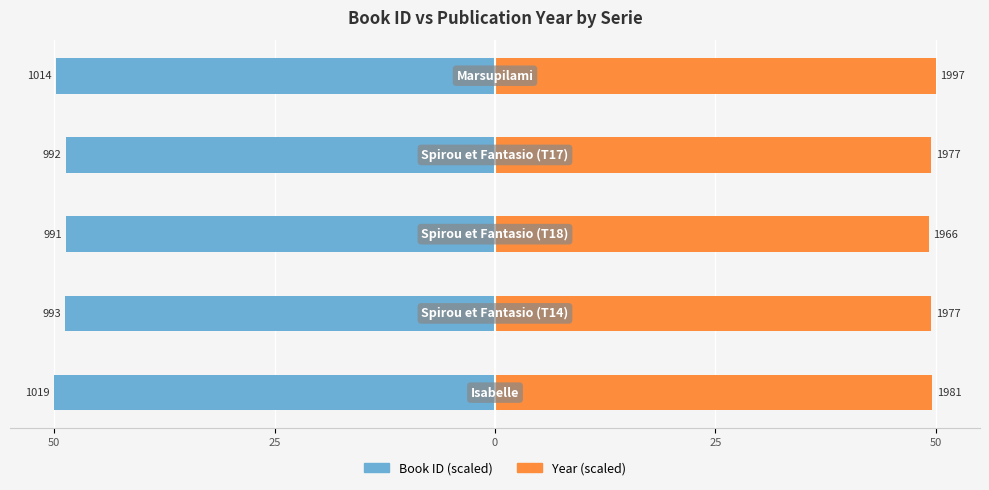

At 50, list the series in order from largest to smallest.

Year (scaled), ID (scaled)